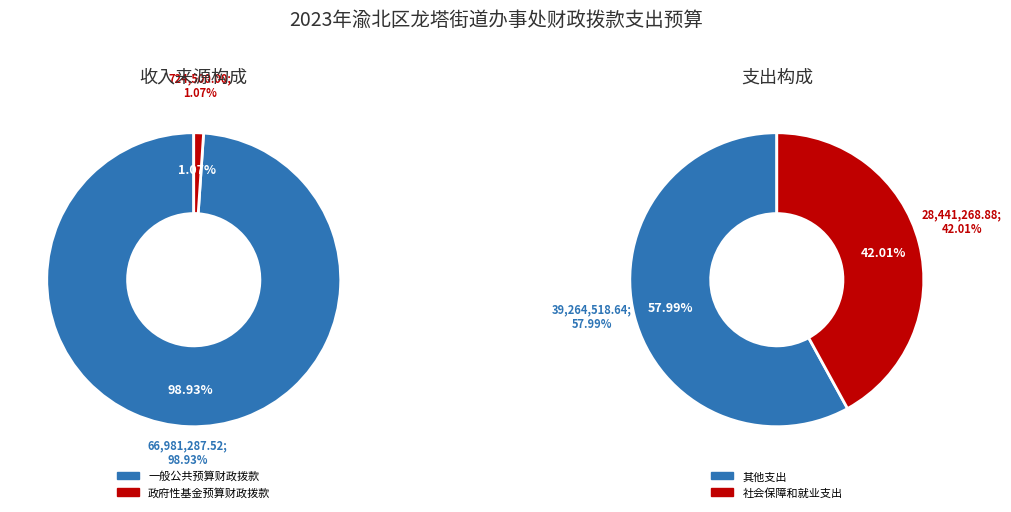

True or false: 住房保障支出 accounts for 12% of the total.

False